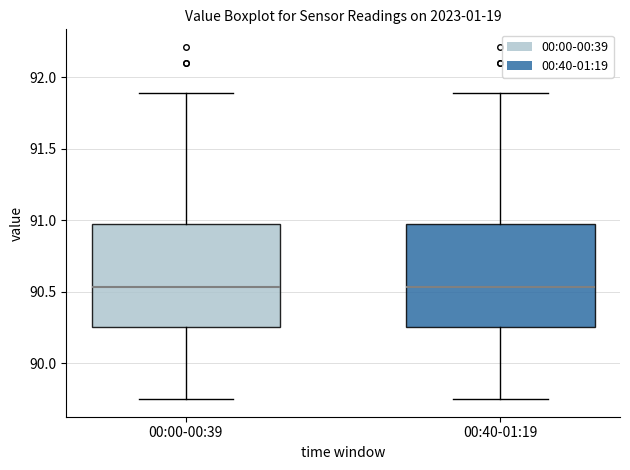

Reading left to right, transcribe this box plot: for each box, give where its median line is, the range the box spans, and where its two whiskers end, as read against the y-axis. The values are not printed on the chart, so give them approximately, as read against the axis.

00:00-00:39: median 90.55, box 90.25 to 91.00, whiskers 89.75 to 91.90
00:40-01:19: median 90.55, box 90.25 to 91.00, whiskers 89.75 to 91.90